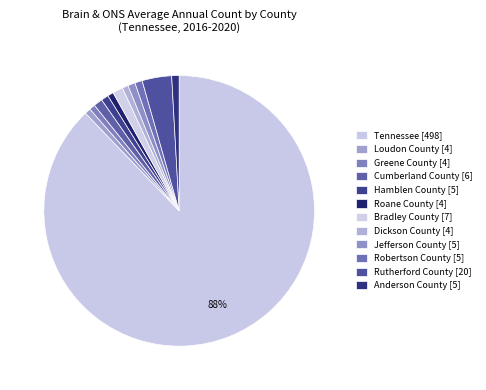

Between Bradley County and Loudon County, which is larger?

Bradley County